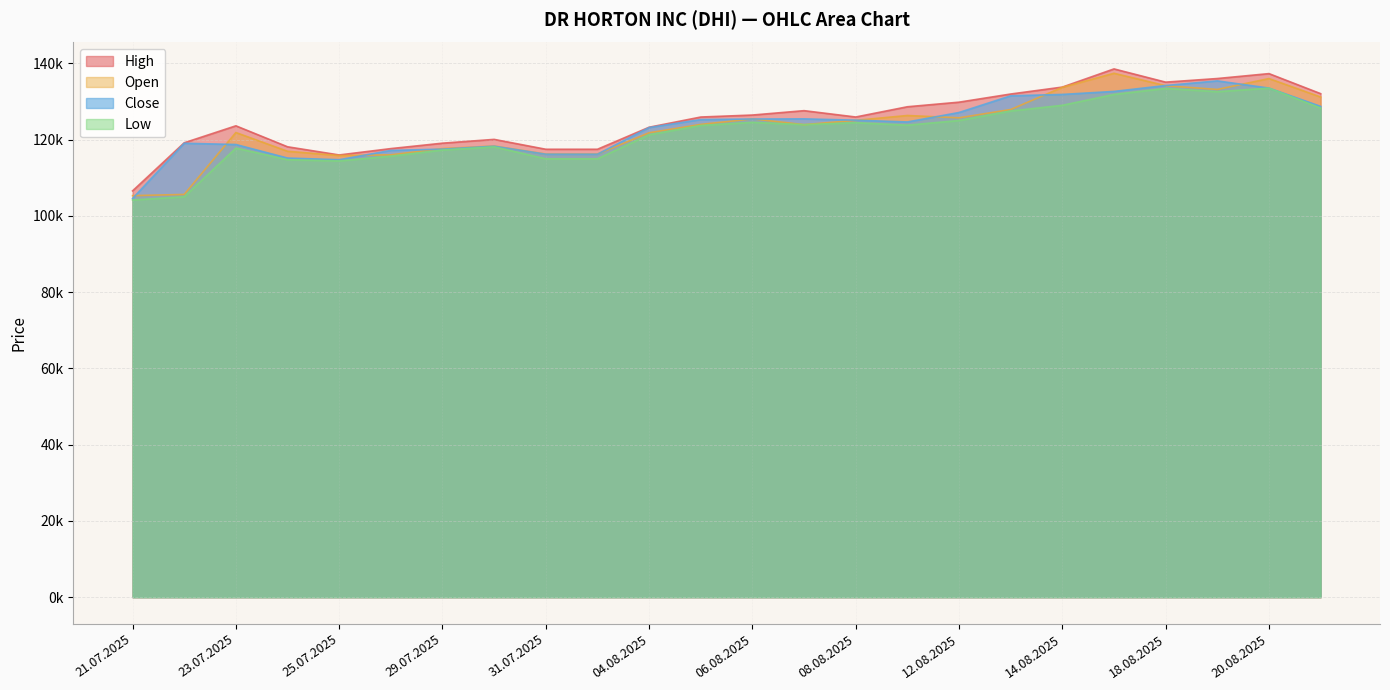

What is the maximum value for Low?

133502